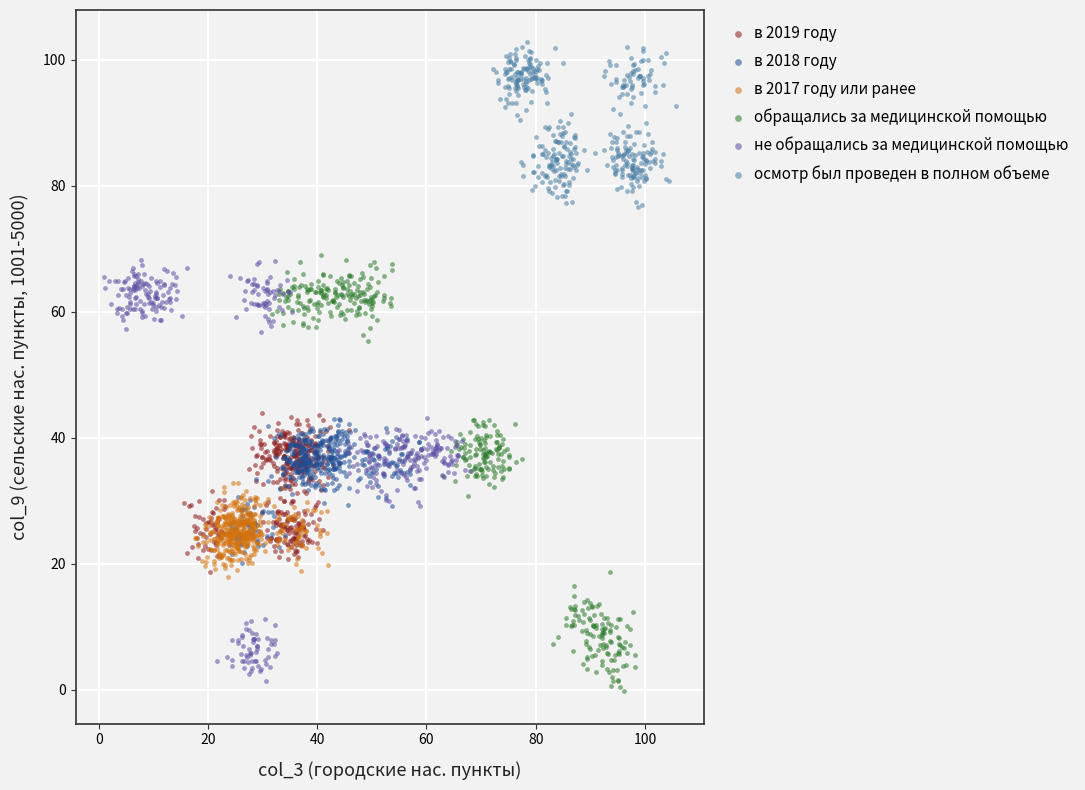

Which series reaches the maximum Y coordinate?

осмотр был проведен в полном объеме